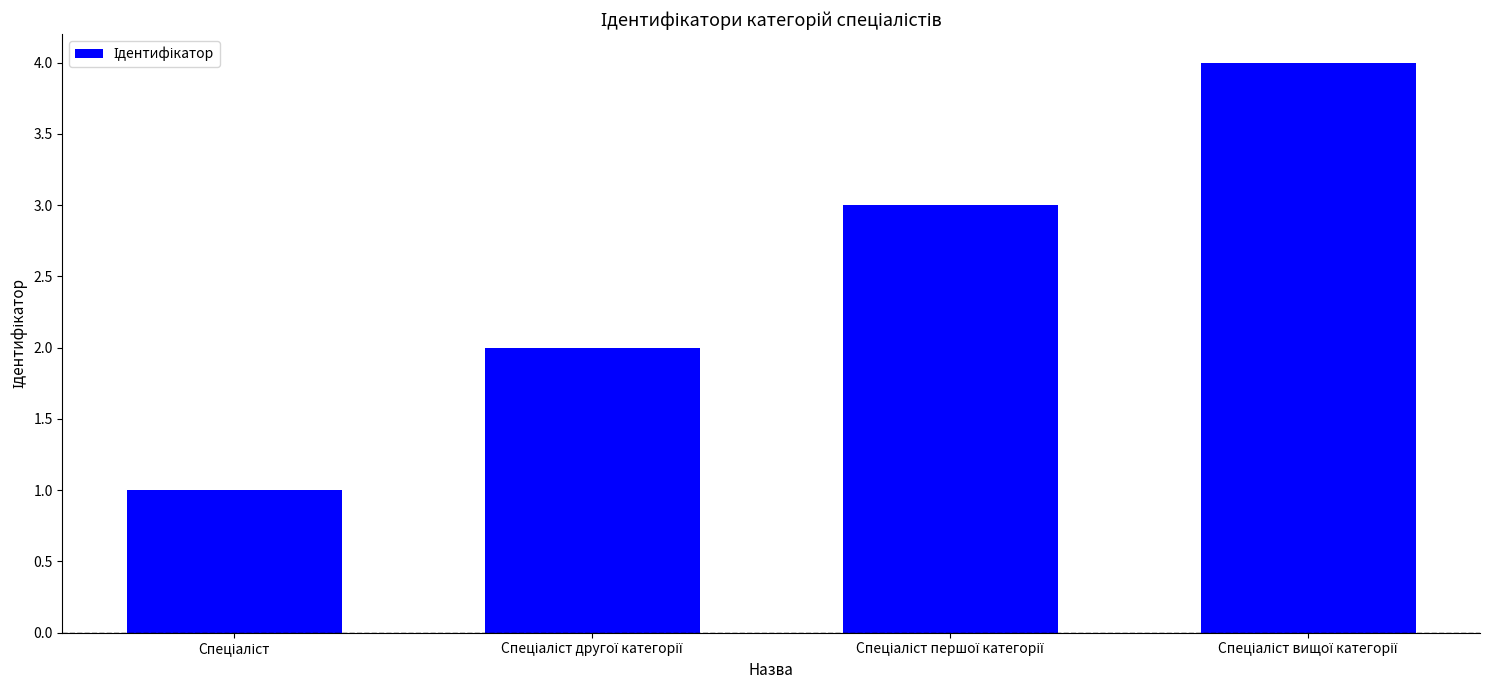

What is the maximum value shown in the chart?

4